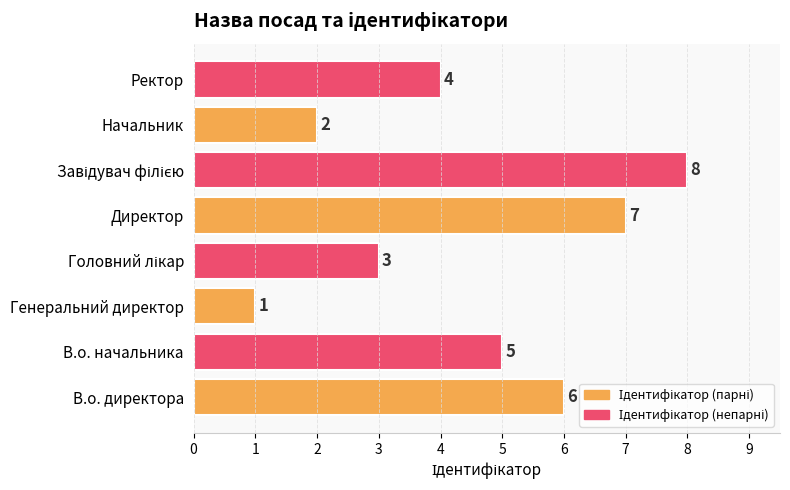

What is the sum of all values?

36